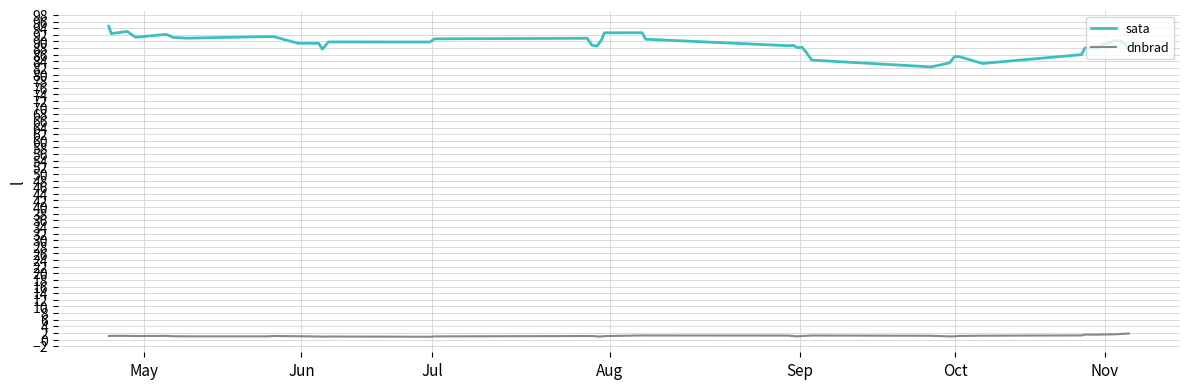

At how many categories does at least one series exceed 1?

40